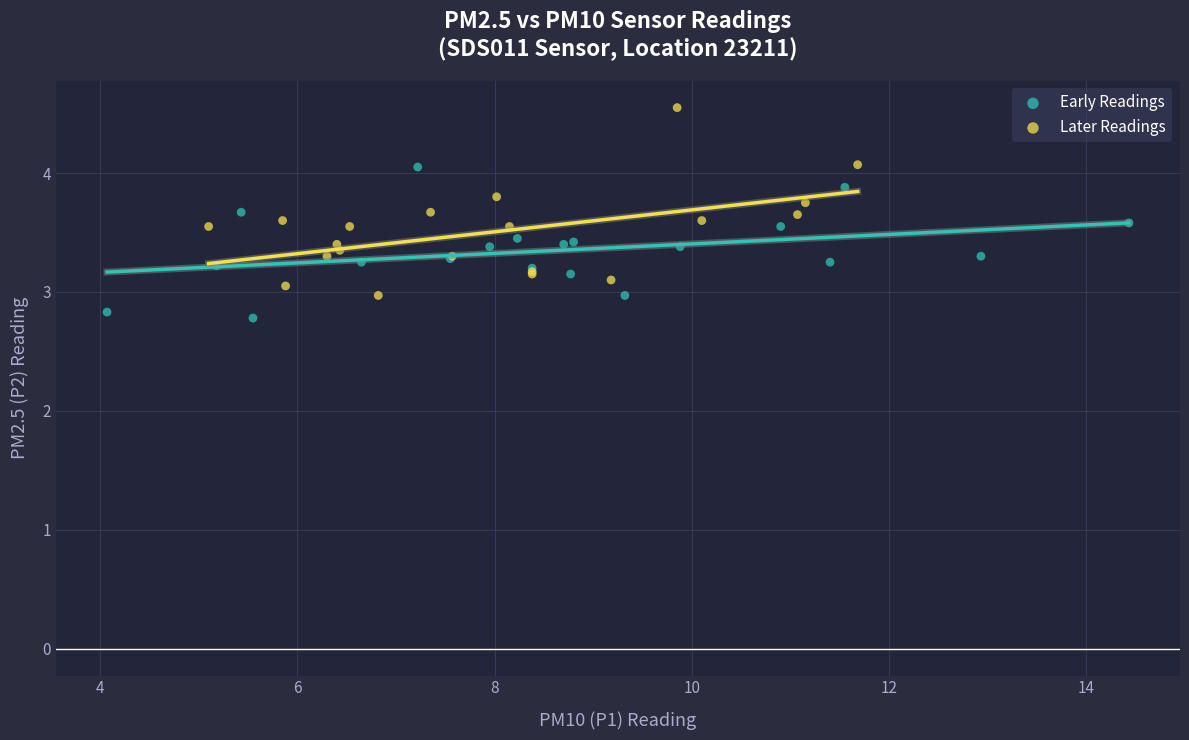

Which series has the largest Y range (max minus min)?

Later Readings